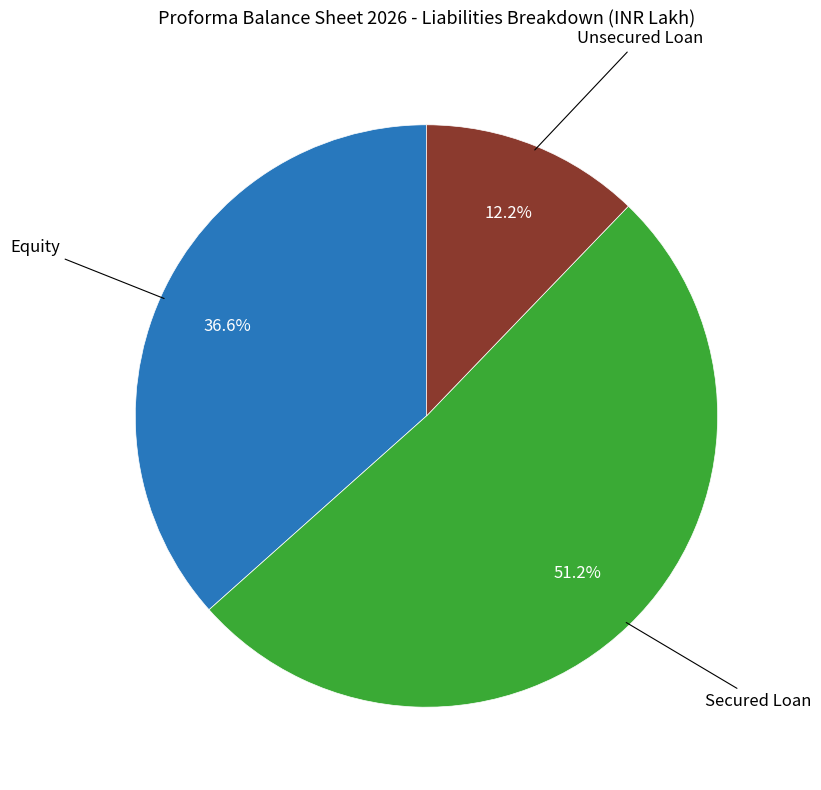

Is there a majority slice in this chart?

Yes